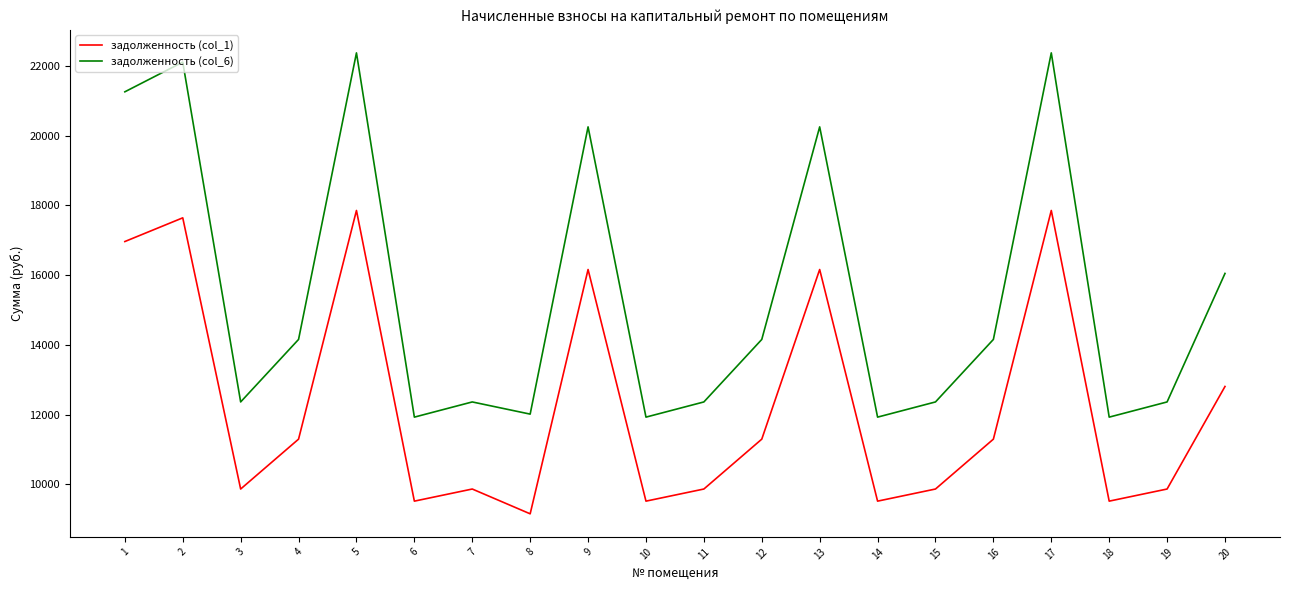

What is the highest value of the задолженность (col_1) series?

17856.0